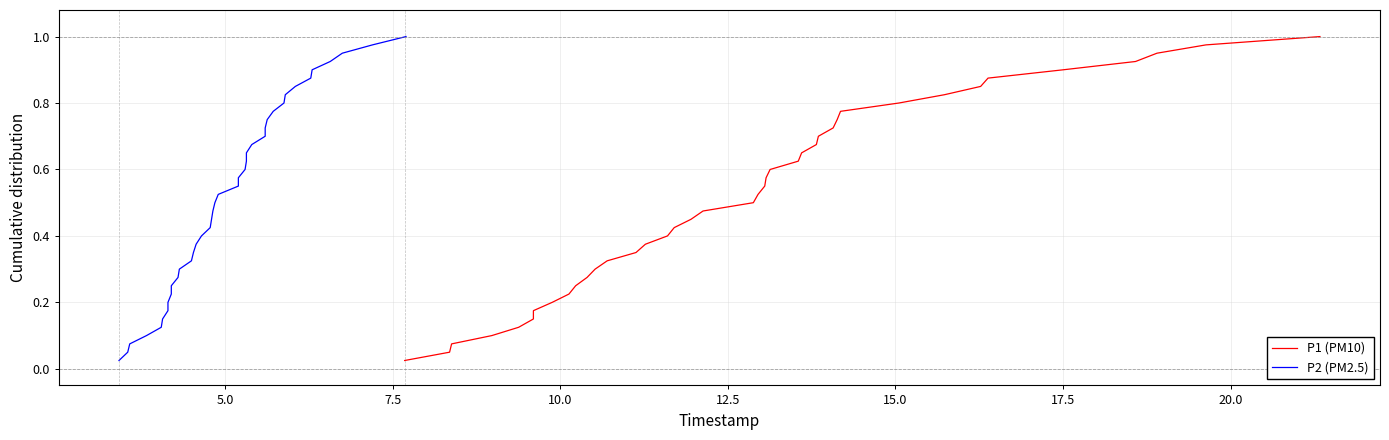

Is it true that P1 (PM10) equals 0.5 at 11?

False